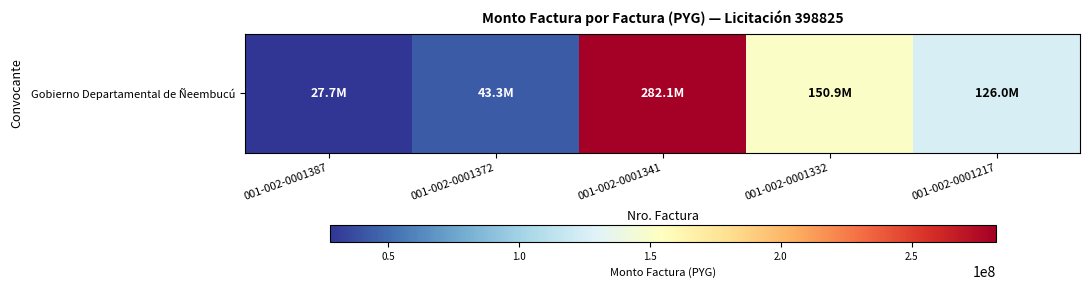

What is the smallest value displayed?

27708000